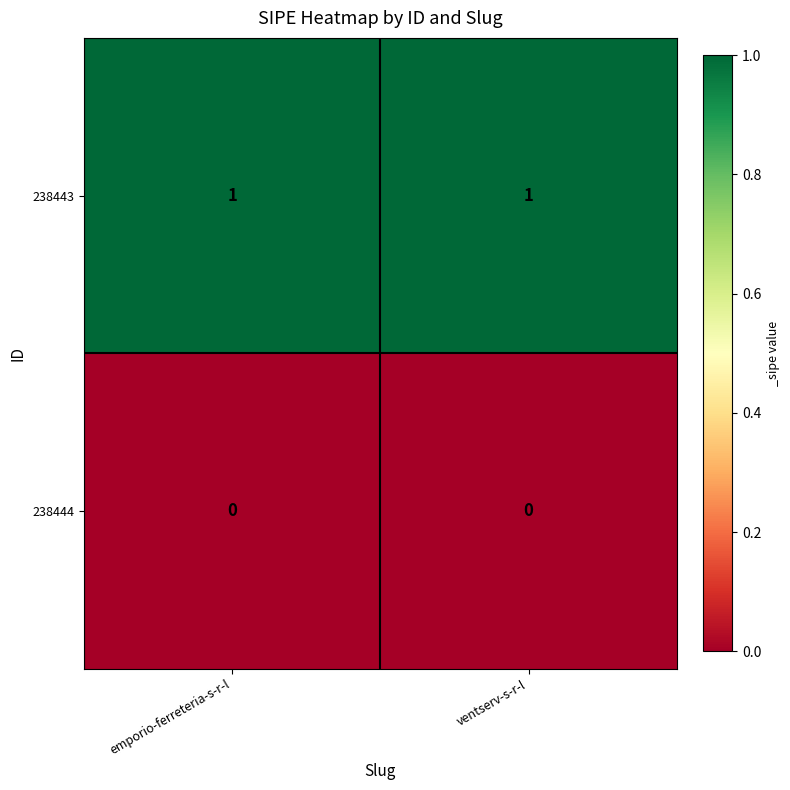

Reading left to right, what are all the values shown in this chart?

238443: emporio-ferreteria-s-r-l=1	ventserv-s-r-l=1
238444: emporio-ferreteria-s-r-l=0	ventserv-s-r-l=0